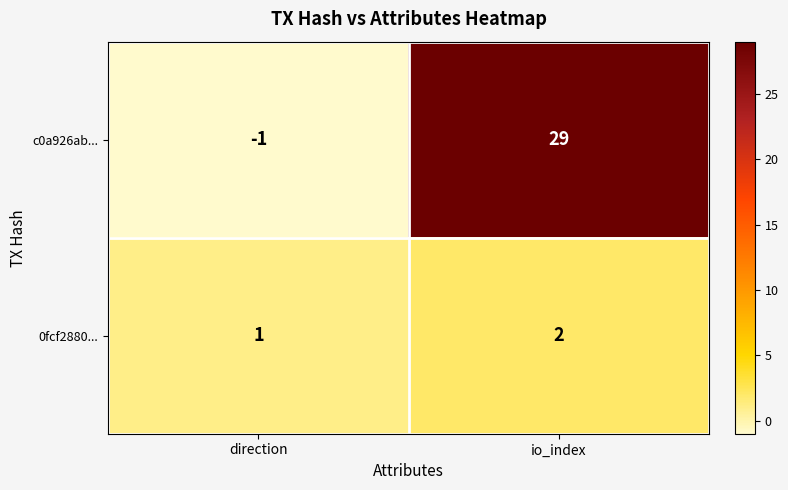

What is the sum of all 0fcf2880... values?

3